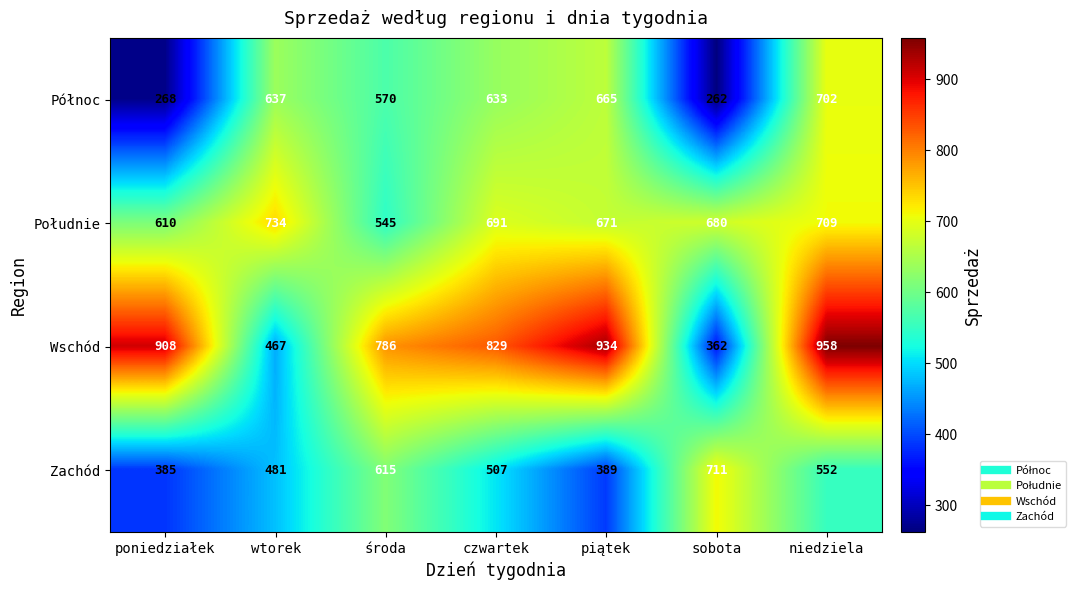

What is the difference between the highest and lowest values at niedziela?

406